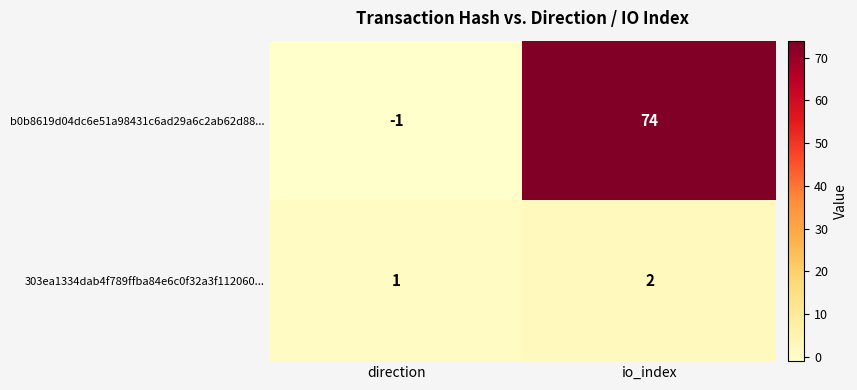

What is the approximate value of b0b8619d04dc6e51a98431c6ad29a6c2ab62d88... at io_index?

74